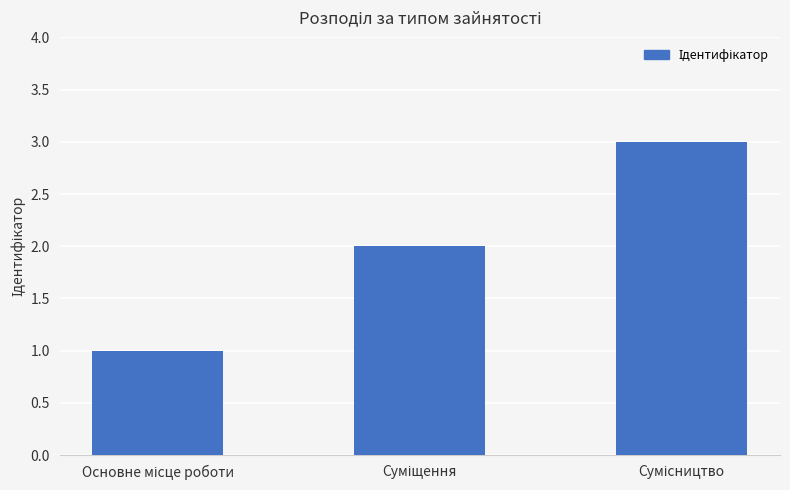

Reading left to right, transcribe all the data shown in this chart.

1	2	3